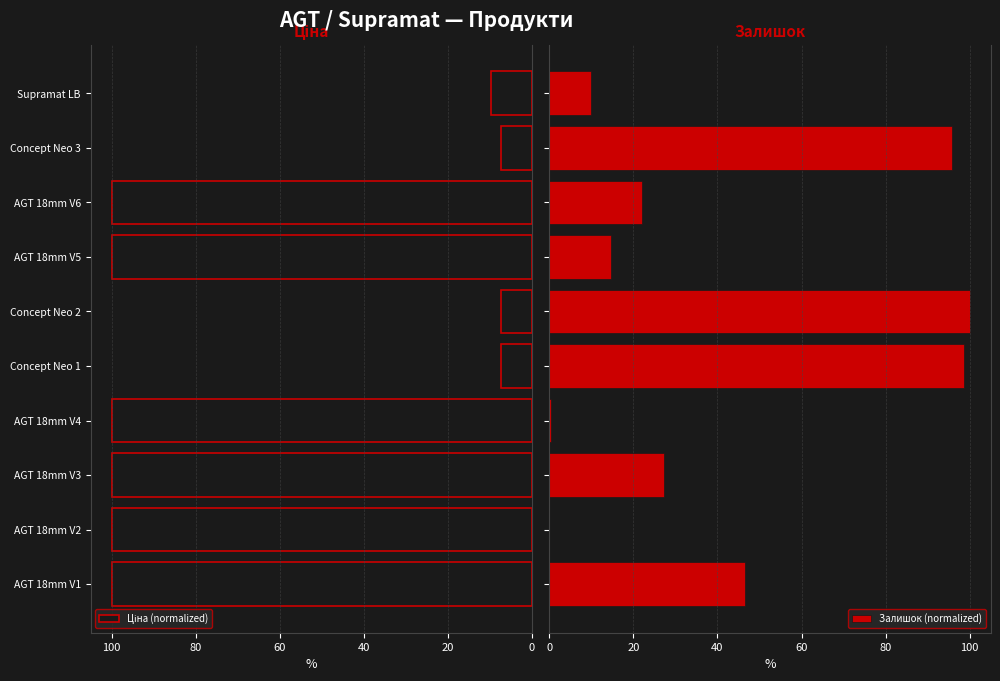

How many bars are there in total?

20